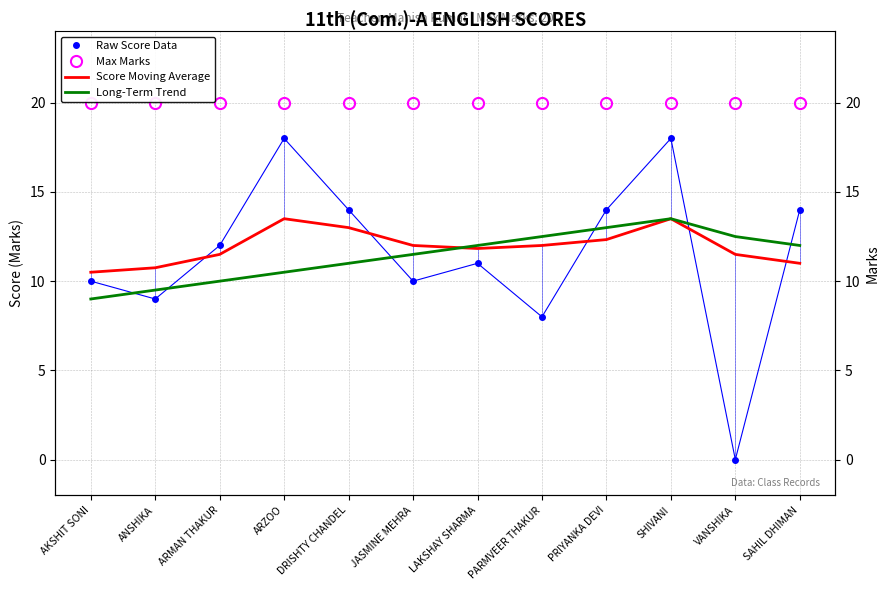

What value does the Raw Score Data series have at SAHIL DHIMAN?

14.0